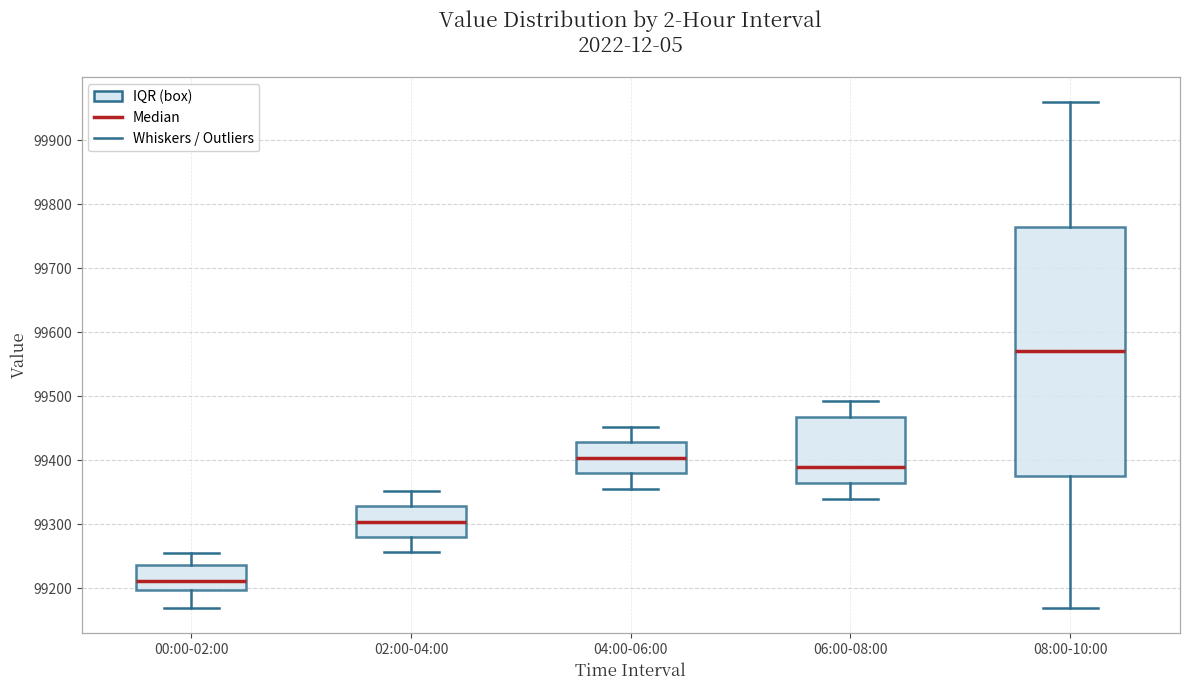

Reading left to right, transcribe this box plot: for each box, give where its median line is, the range the box spans, and where its two whiskers end, as read against the y-axis. The values are not printed on the chart, so give them approximately, as read against the axis.

00:00-02:00: median 99210, box 99200 to 99240, whiskers 99170 to 99250
02:00-04:00: median 99300, box 99280 to 99330, whiskers 99260 to 99350
04:00-06:00: median 99400, box 99380 to 99430, whiskers 99360 to 99450
06:00-08:00: median 99390, box 99360 to 99470, whiskers 99340 to 99490
08:00-10:00: median 99570, box 99380 to 99770, whiskers 99170 to 99960